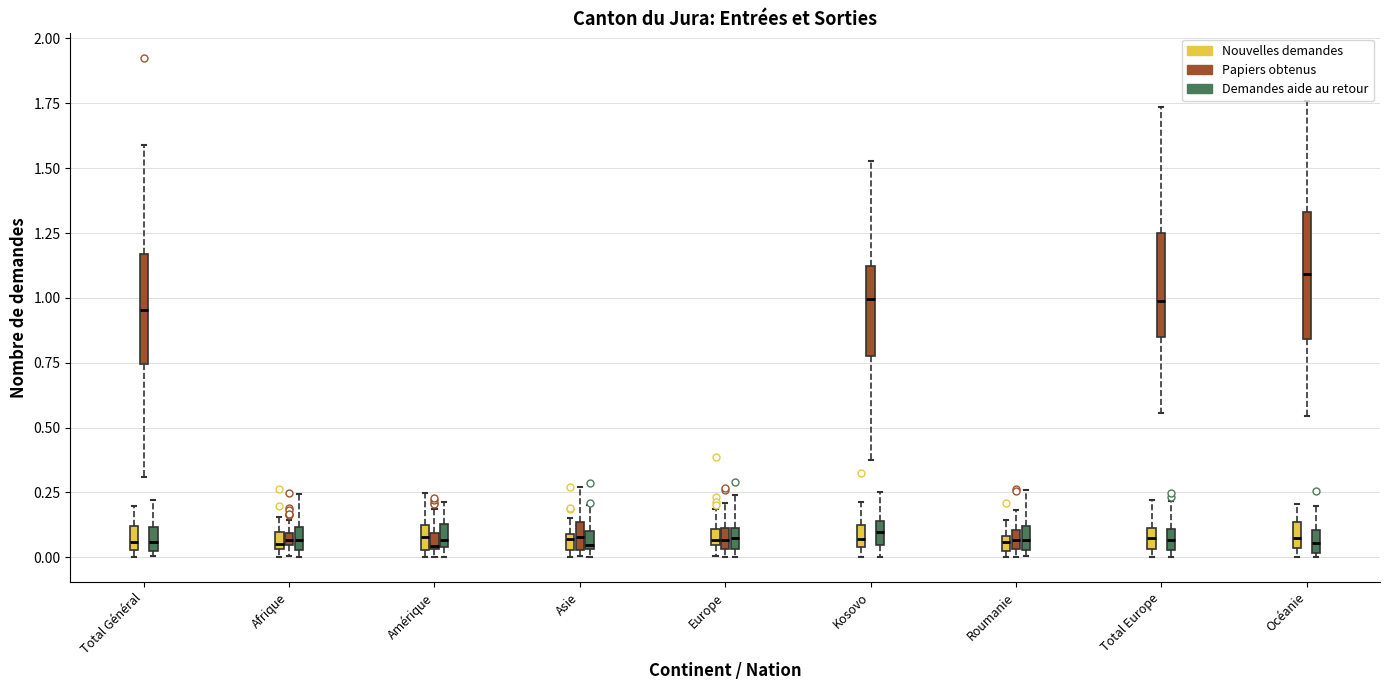

Comparing the boxes themselves (not the whiskers), which one is the tallest?

Océanie (Papiers obtenus)